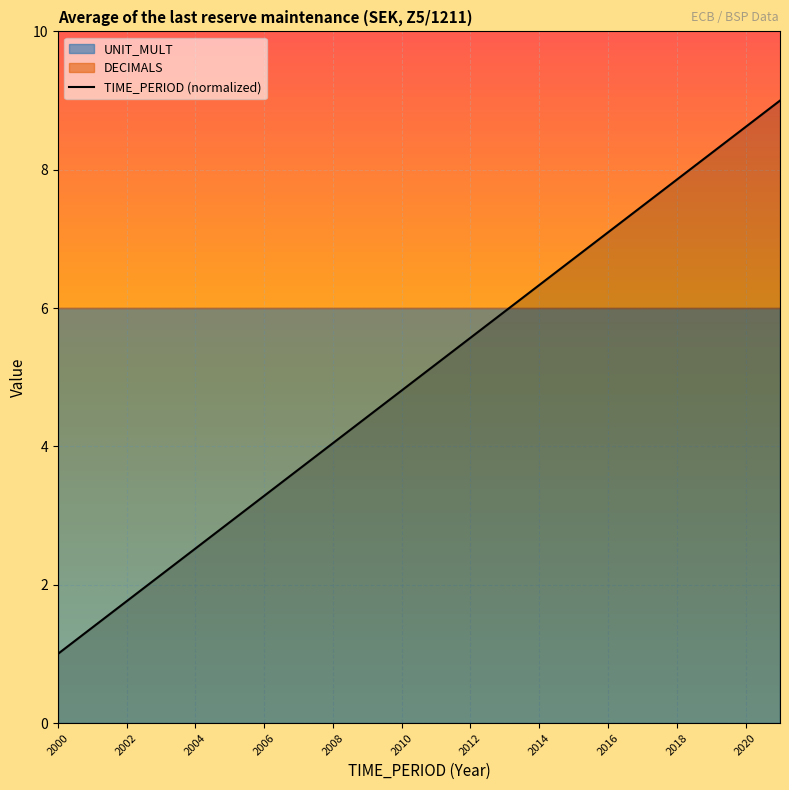

The value of TIME_PERIOD (normalized) at 2012 is 3.6. True or false?

False